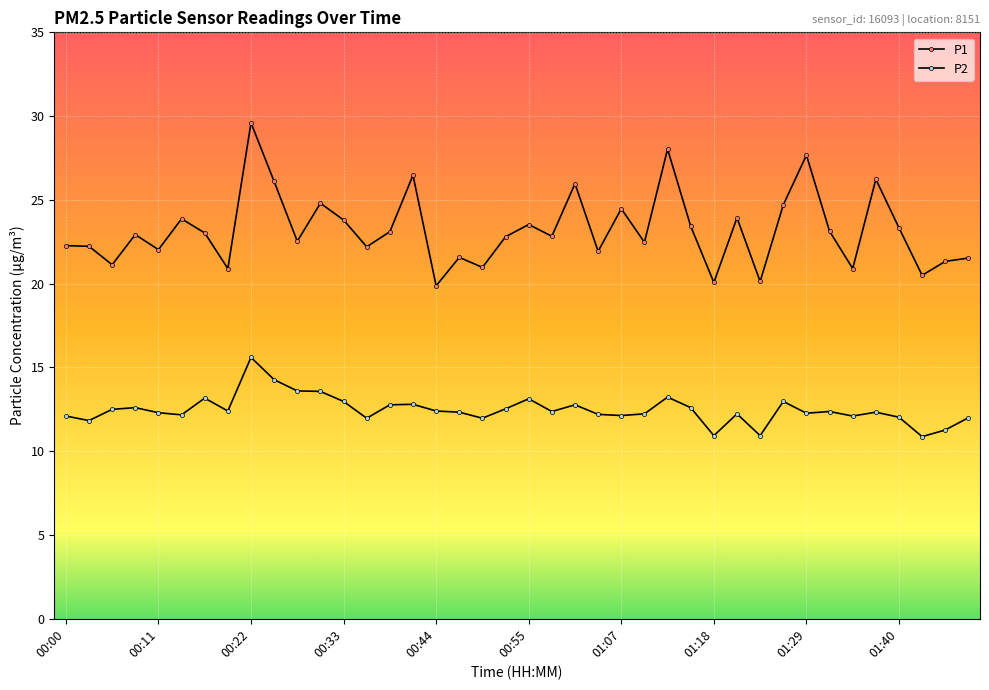

Which series has the largest total across all categories?

P1